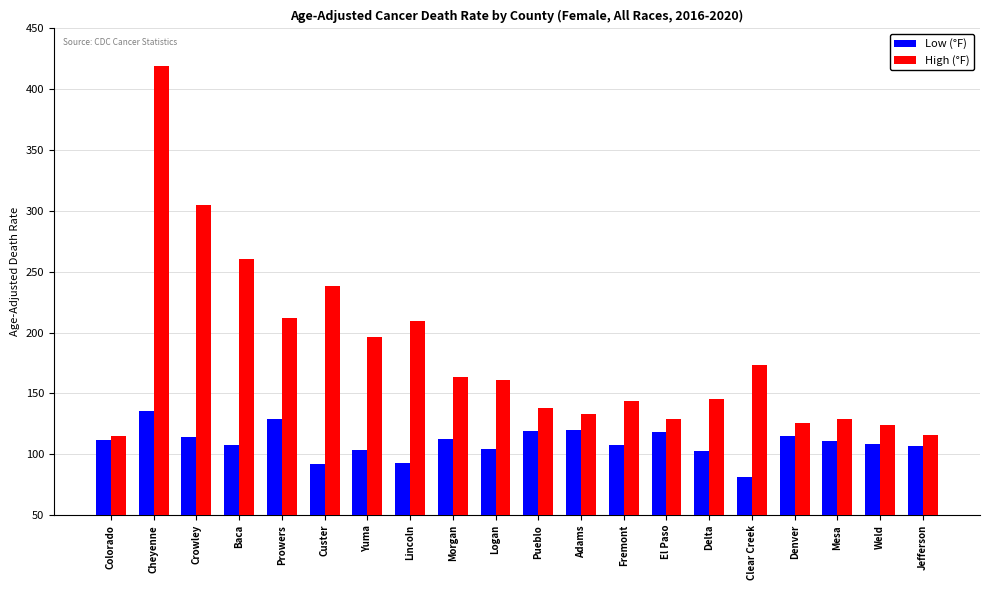

Is it true that Low (°F) equals 118.6 at El Paso?

True